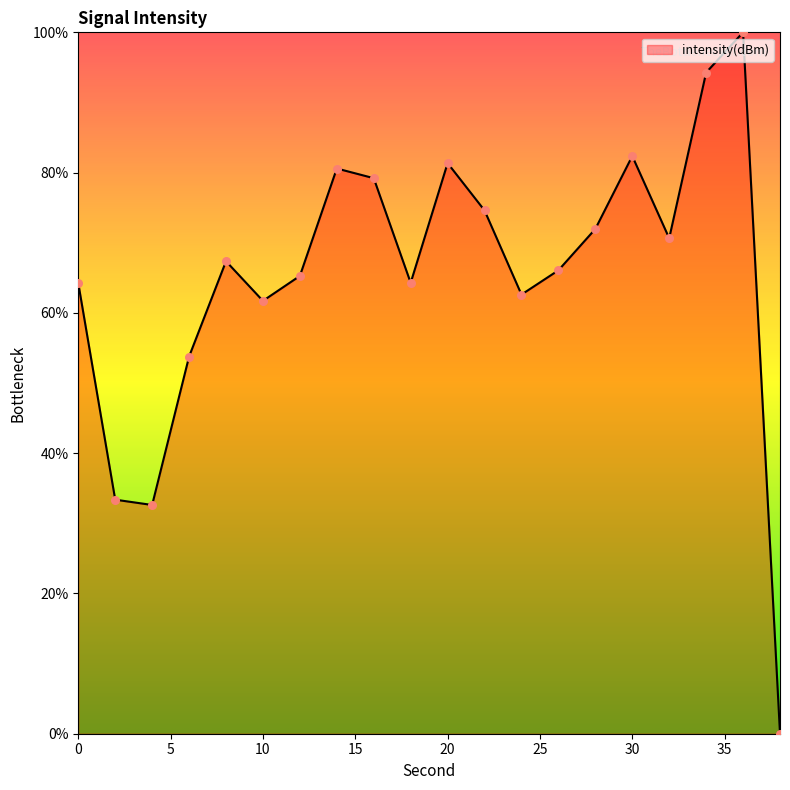

What is the difference between the maximum and minimum values?

100.0